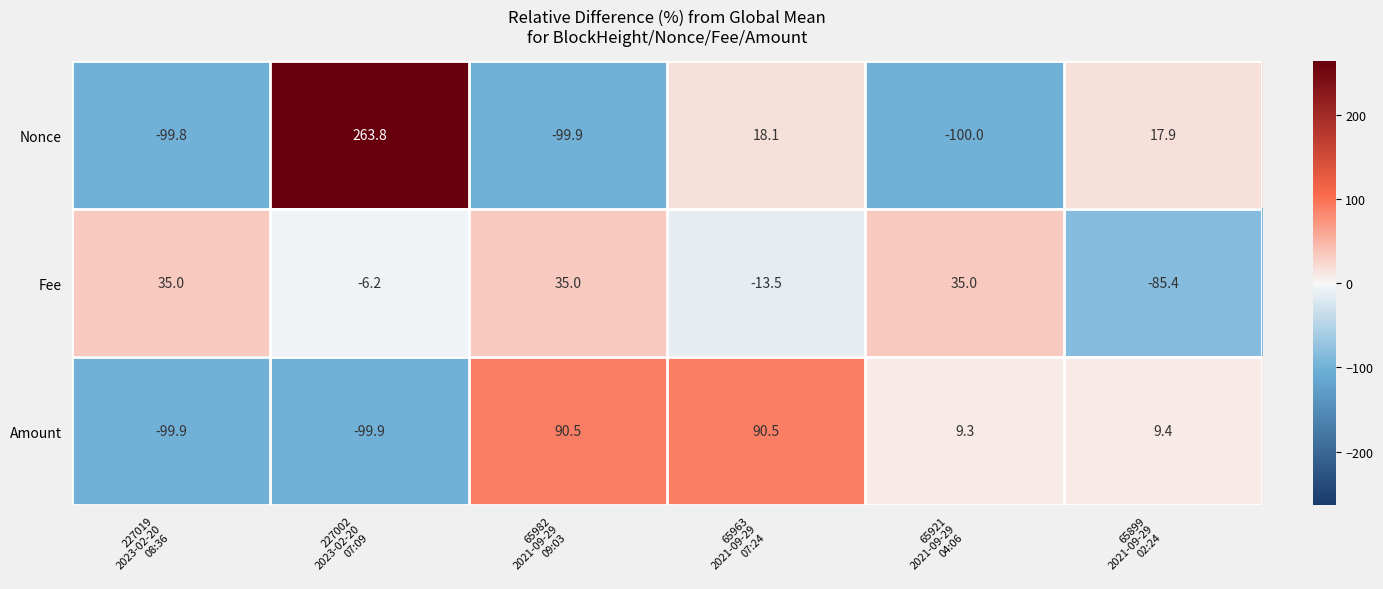

At how many categories does at least one series exceed 1?

6